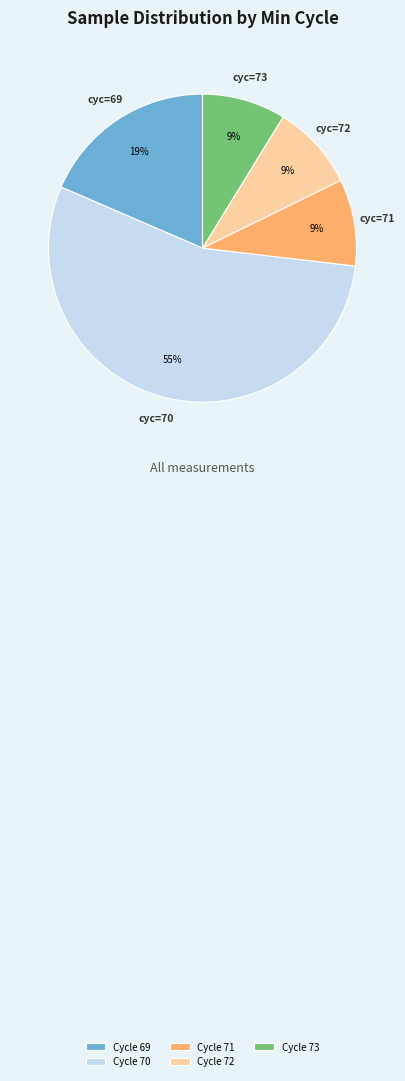

Is it true that Cycle 72 is 9% of the pie?

True